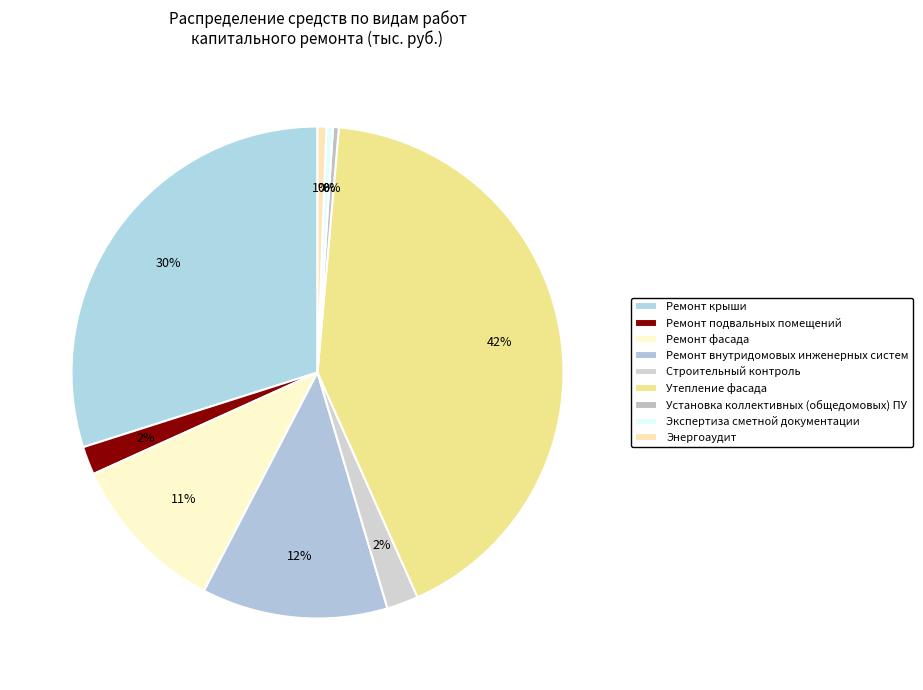

Which slice is the smallest?

Установка коллективных (общедомовых) ПУ